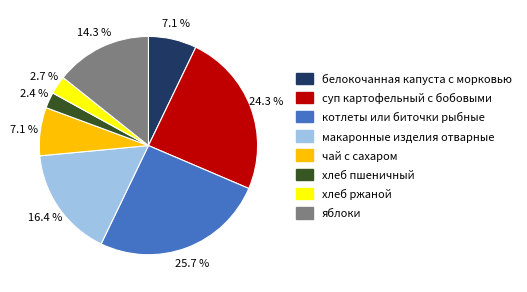

To the nearest percent, what percentage of the pie is яблоки?

14%